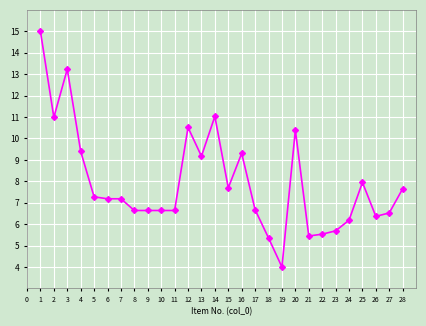

What is the value of the 27th point from the left?

6.5